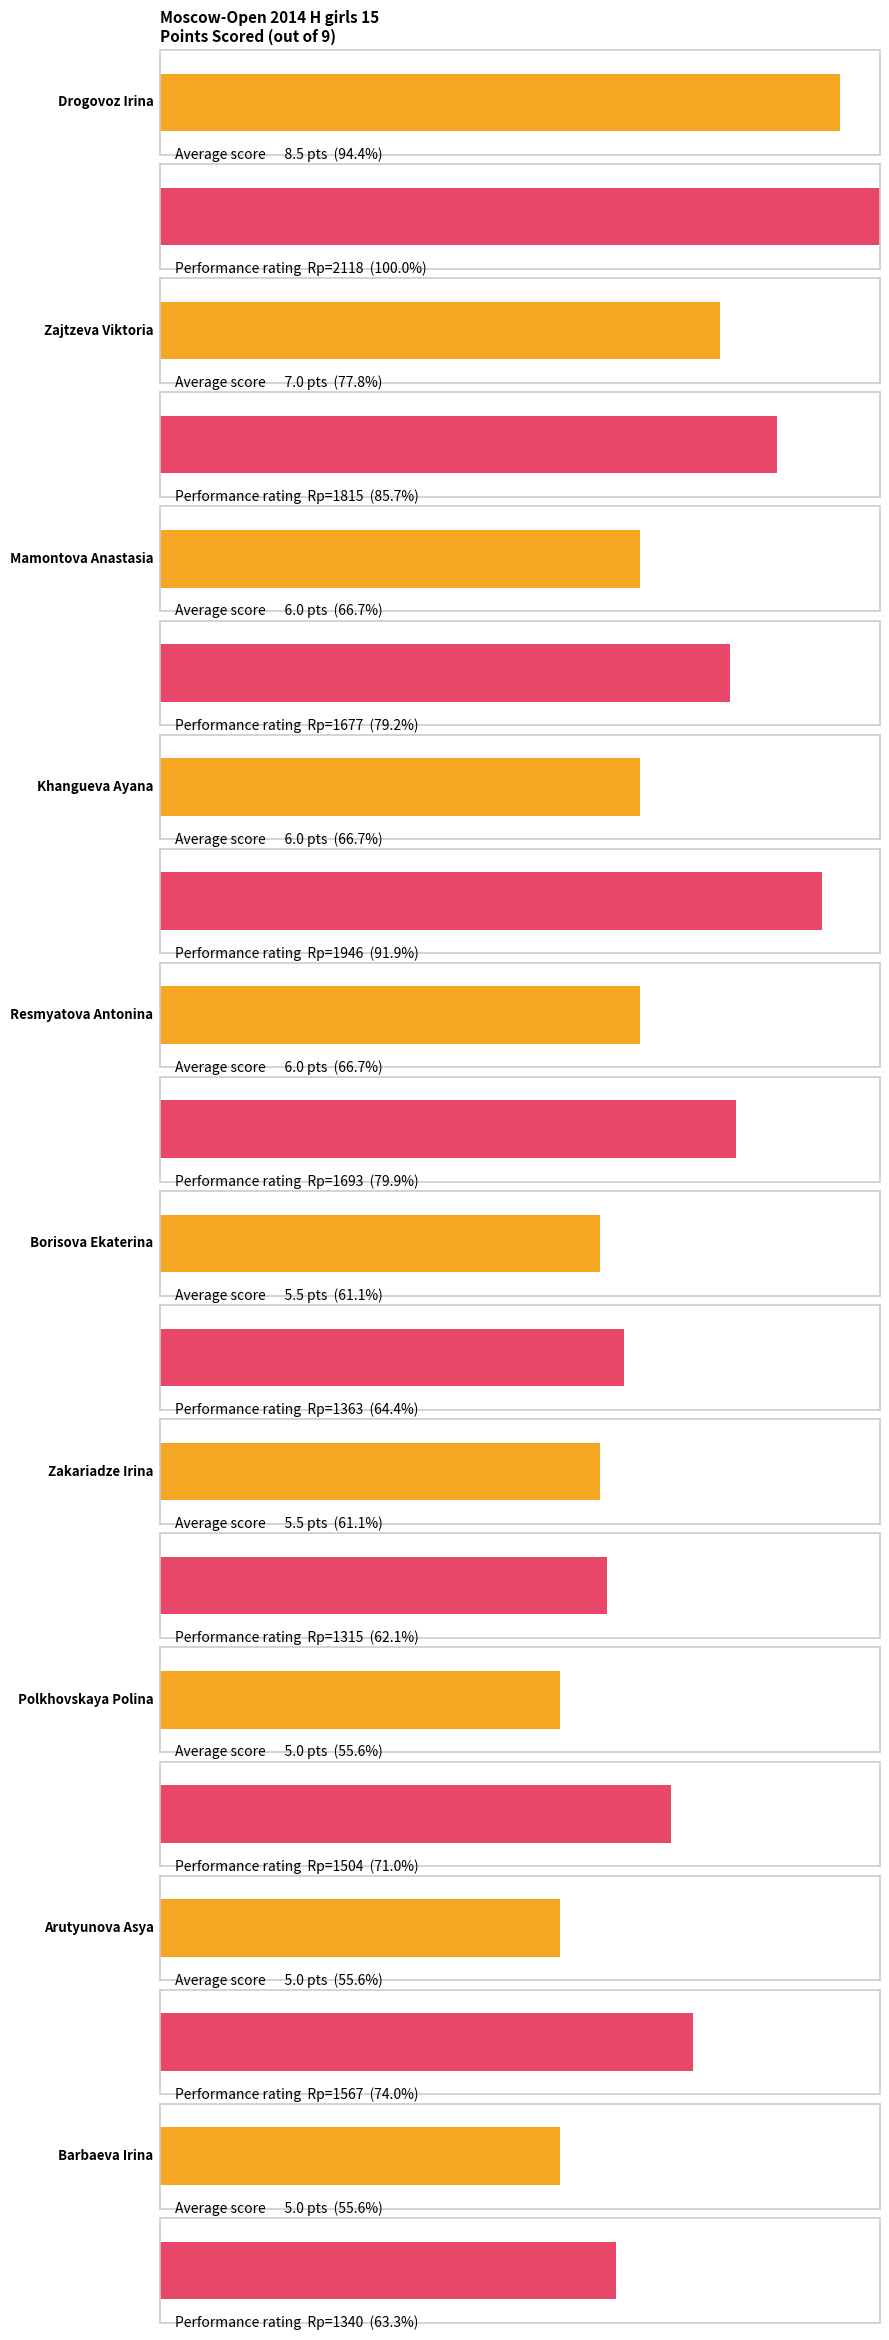

The Рп series shows 2197.1 at Polkhovskaya Polina. True or false?

False